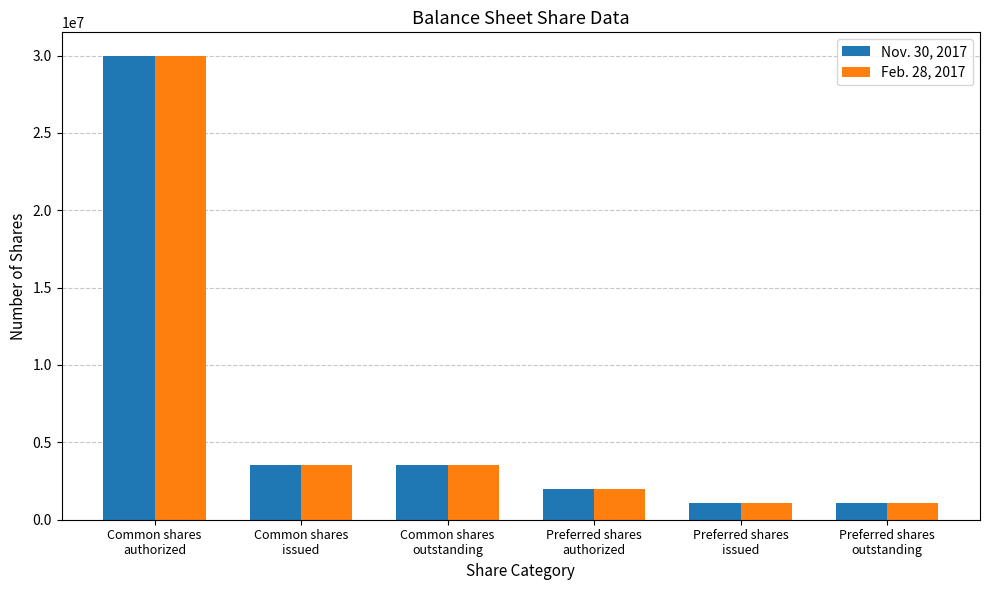

What is the difference between the second highest and minimum values in the Feb. 28, 2017 series?

2446823